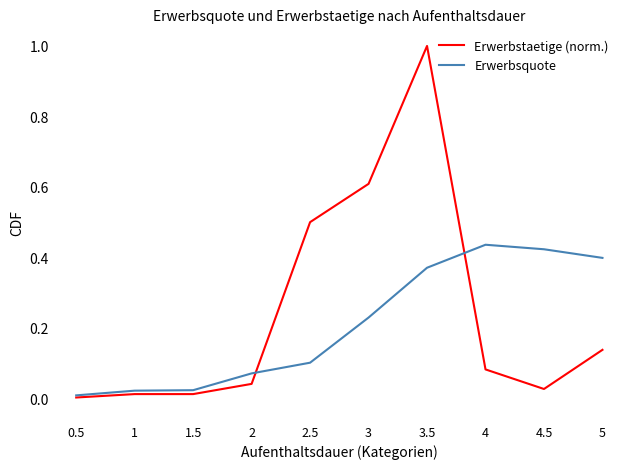

What position from the left is 3.5?

7